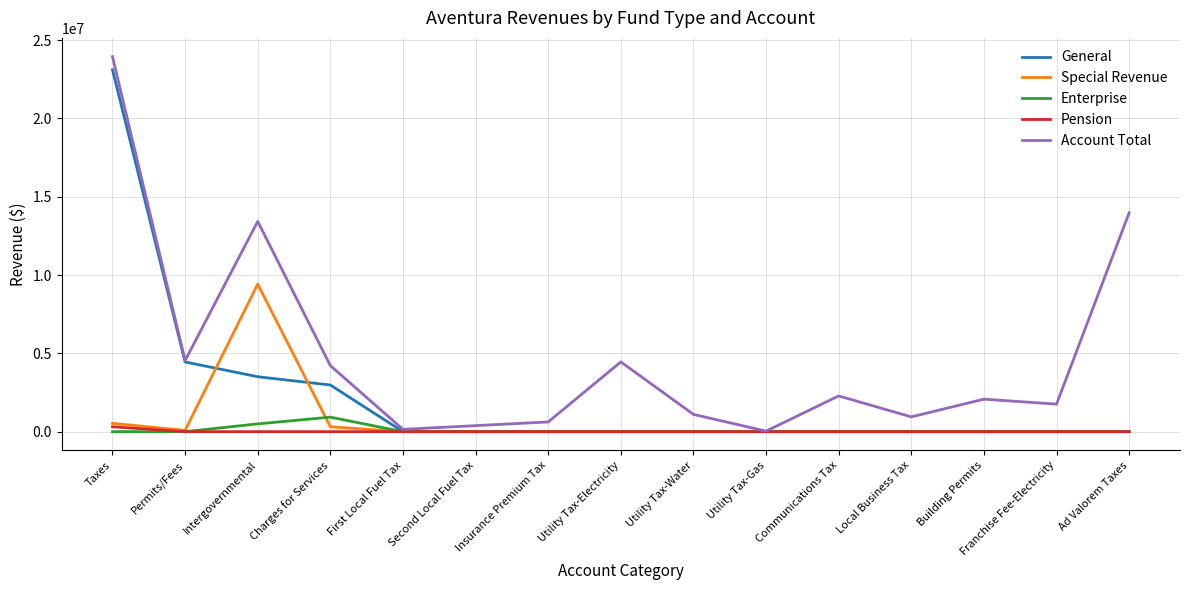

Which series has the largest total across all categories?

Account Total